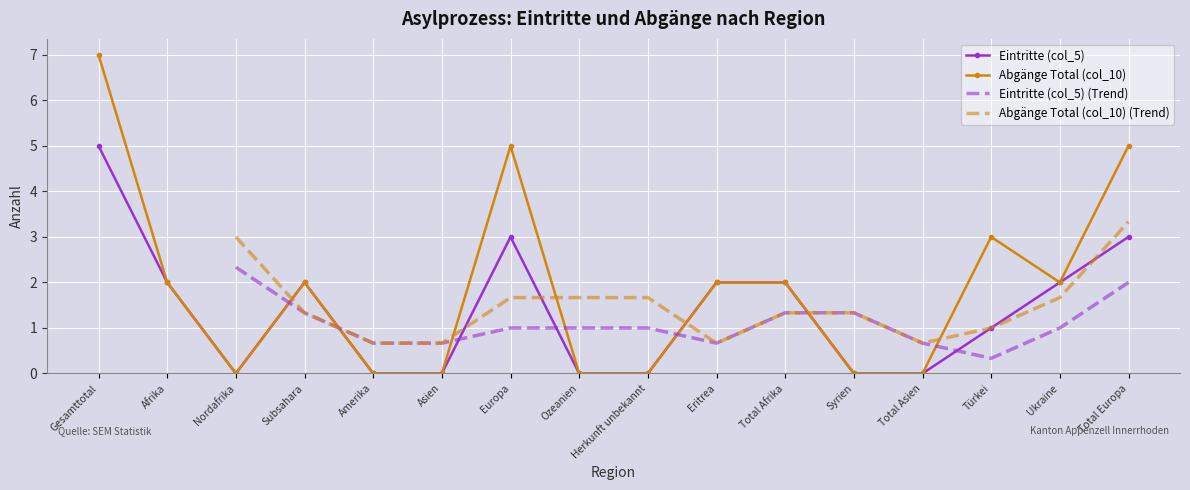

Between Asien and Europa, which series saw the biggest shift?

Abgänge Total (col_10)